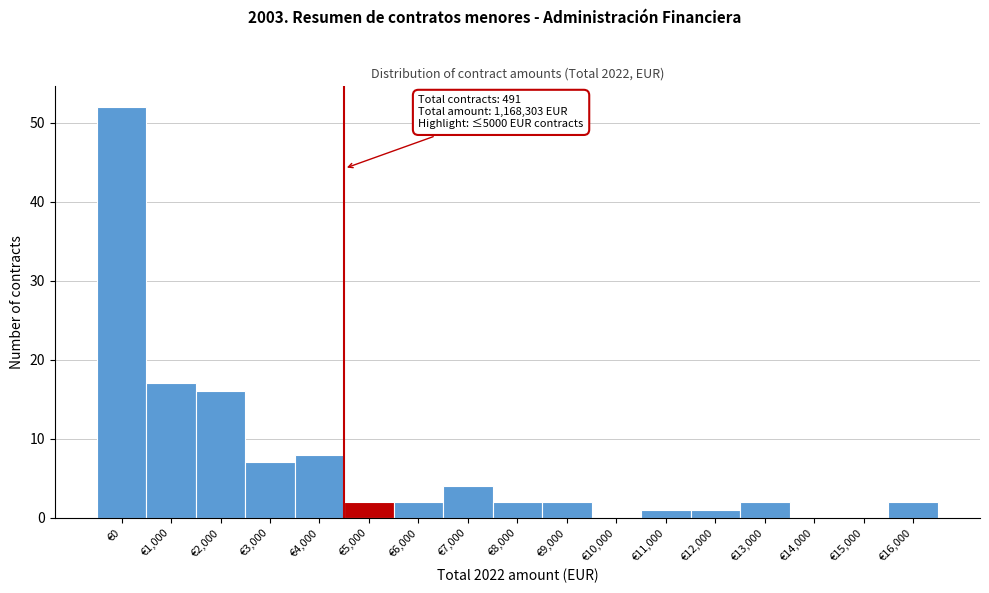

Reading left to right, transcribe all the data shown in this chart.

€0=52	€1,000=17	€2,000=16	€3,000=7	€4,000=8	€5,000=2	€6,000=2	€7,000=4	€8,000=2	€9,000=2	€10,000=0	€11,000=1	€12,000=1	€13,000=2	€14,000=0	€15,000=0	€16,000=2